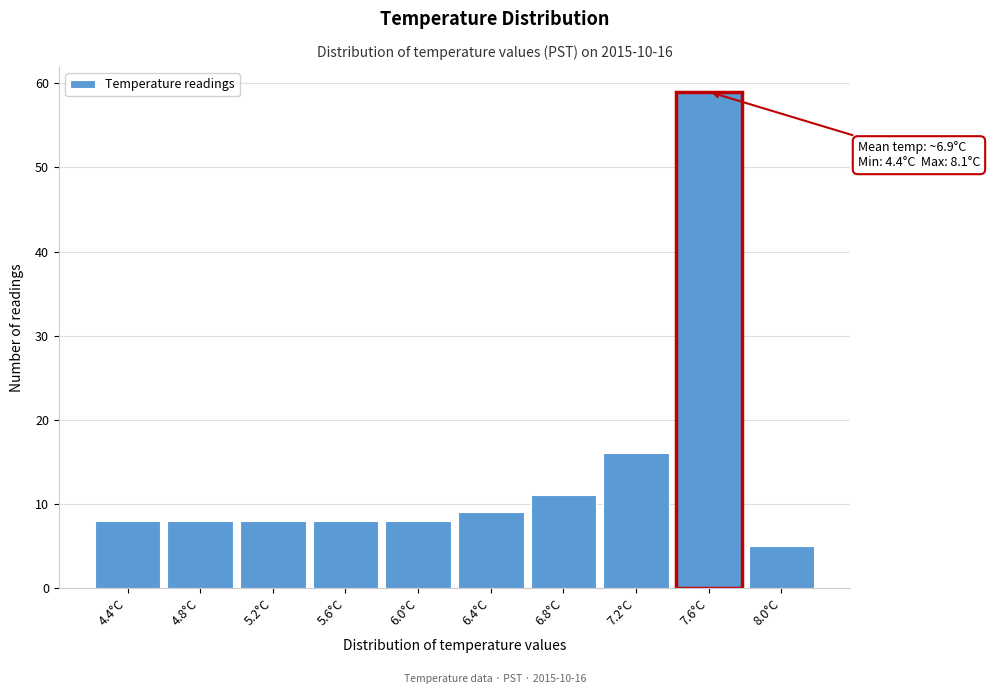

Reading left to right, what are all the values shown in this chart?

8	8	8	8	8	9	11	16	59	5